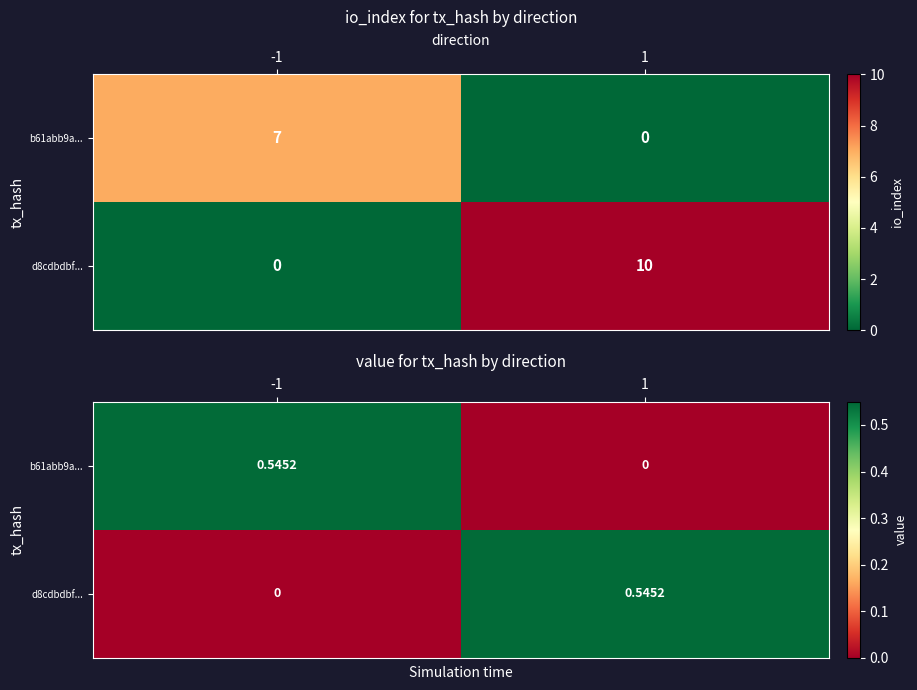

Which category has the highest value across all series?

-1